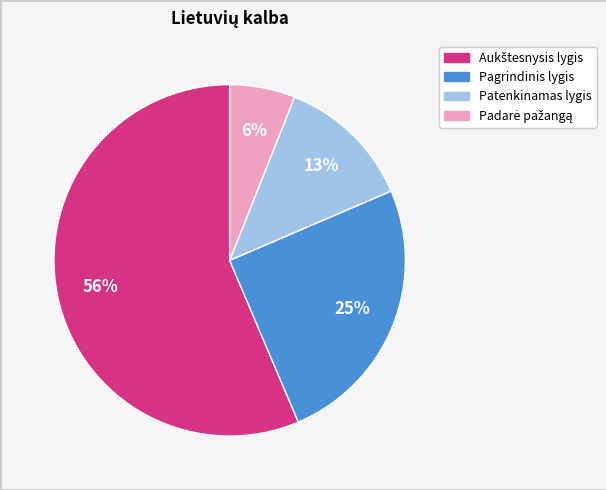

Which has a higher value, Patenkinamas lygis or Pagrindinis lygis?

Pagrindinis lygis